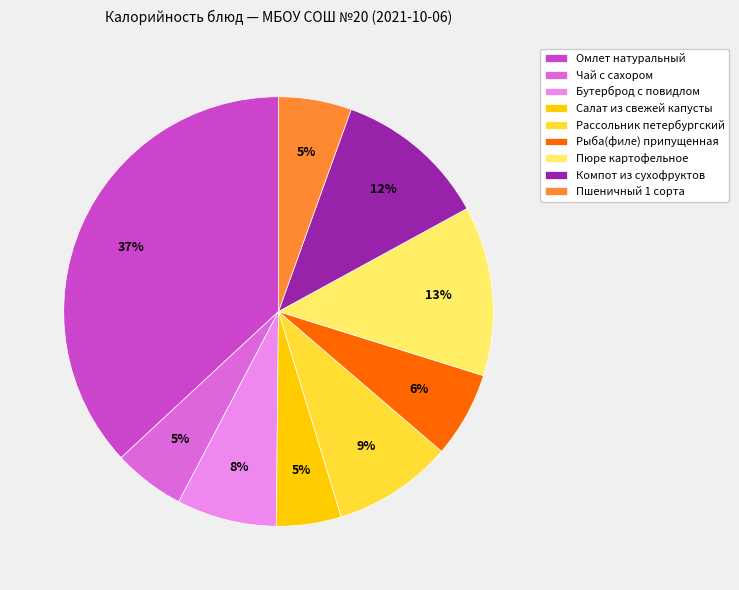

Approximately how many times larger is the value at Рыба(филе) припущенная compared to Рассольник петербургский?

0.7